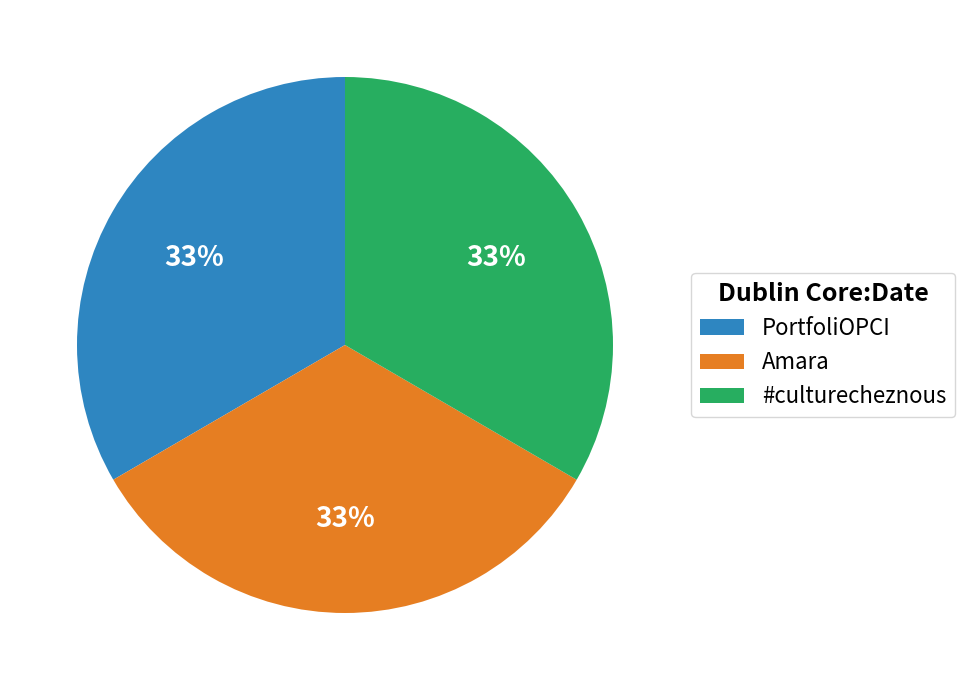

Combined, do #culturecheznous and PortfoliOPCI account for over 50%?

Yes